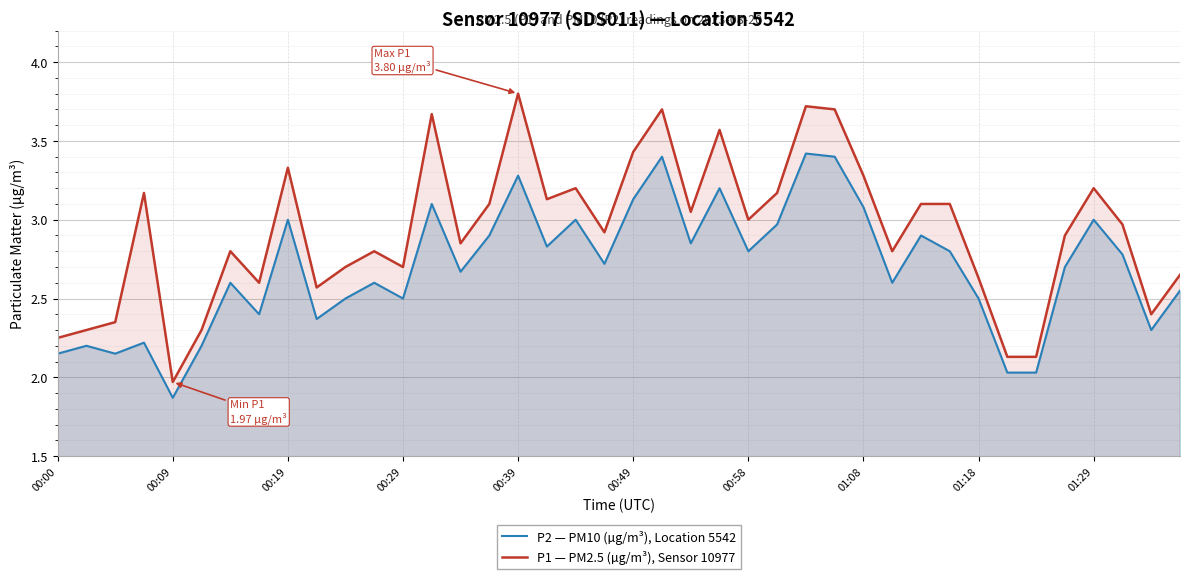

Between 00:09 and 00:29, which series saw the biggest shift?

P1 — PM2.5 (µg/m³), Sensor 10977